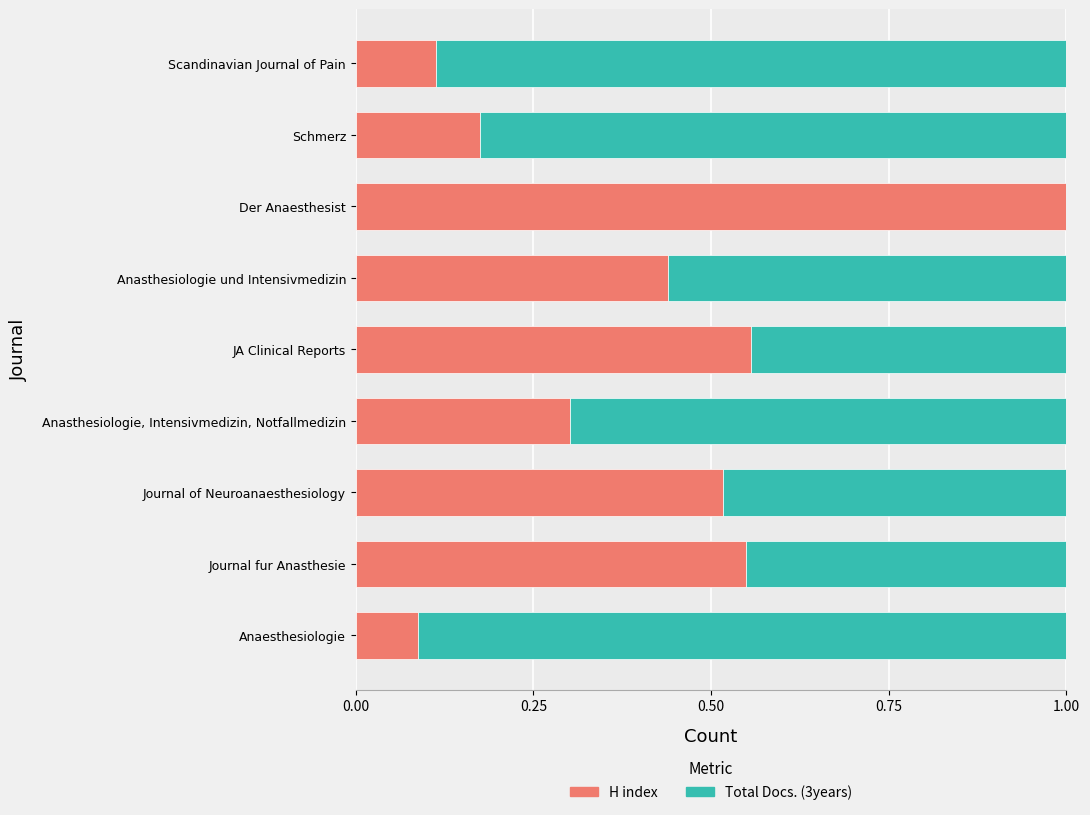

At which label does H index reach its peak?

Der Anaesthesist